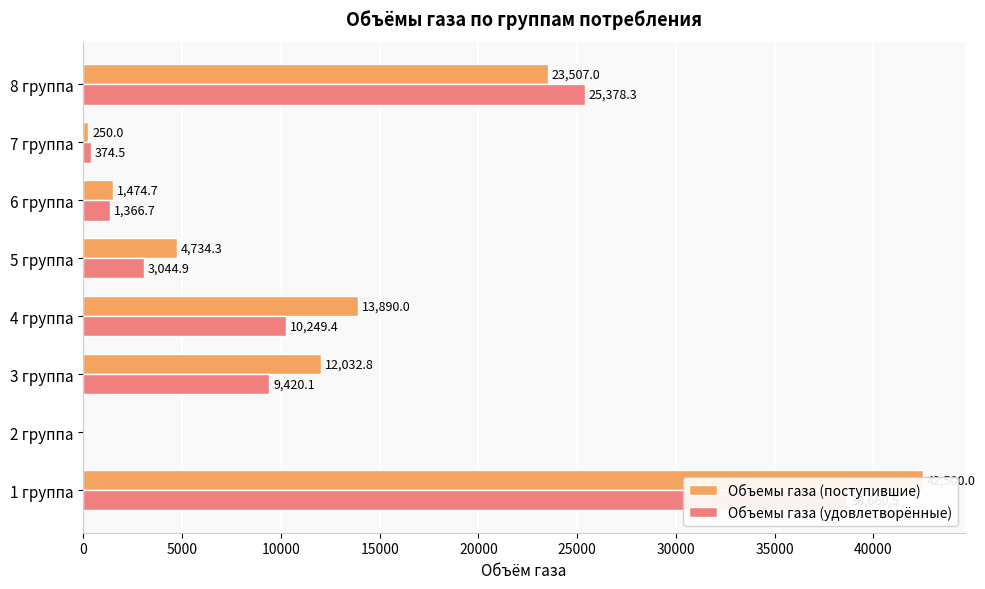

Reading left to right, transcribe all the data shown in this chart.

Объемы газа (поступившие): 42500.0	0.0	12032.8	13890.0	4734.3	1474.7	250.0	23507.0
Объемы газа (удовлетворённые): 38660.5	0.0	9420.1	10249.4	3044.9	1366.7	374.5	25378.3